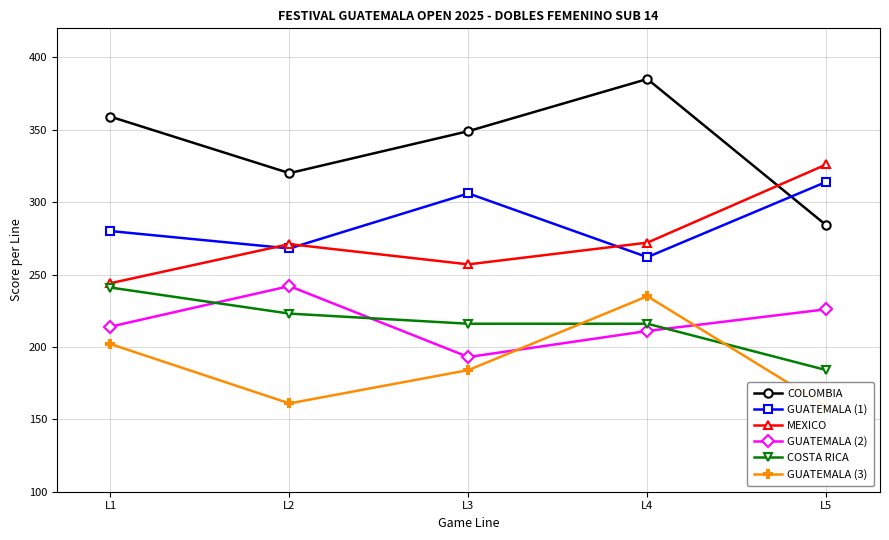

What is the minimum value shown in the chart?

159